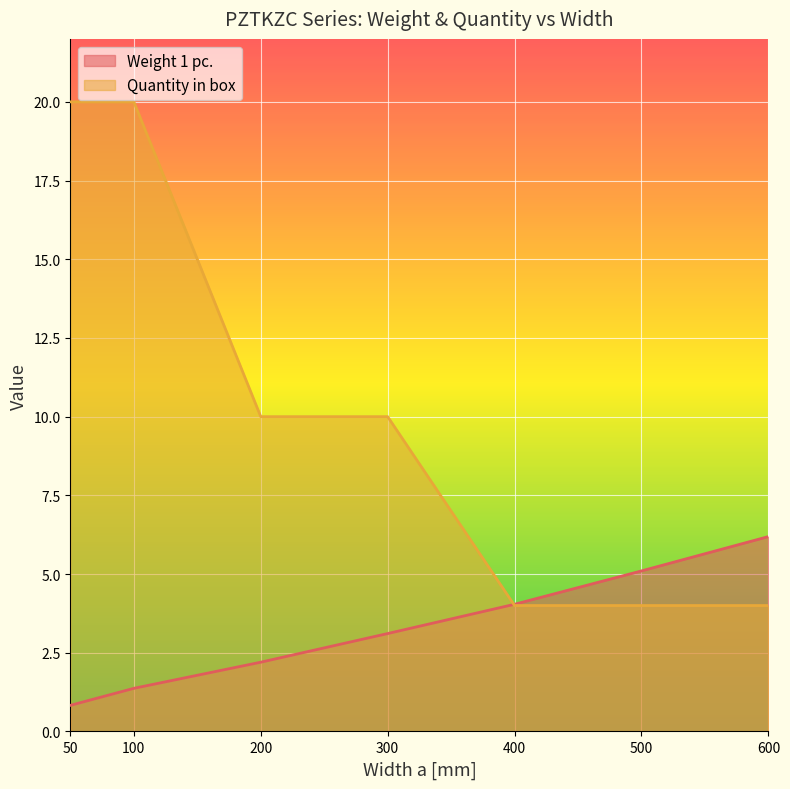

Is it true that Weight 1 pc. equals 6.2 at 600?

True